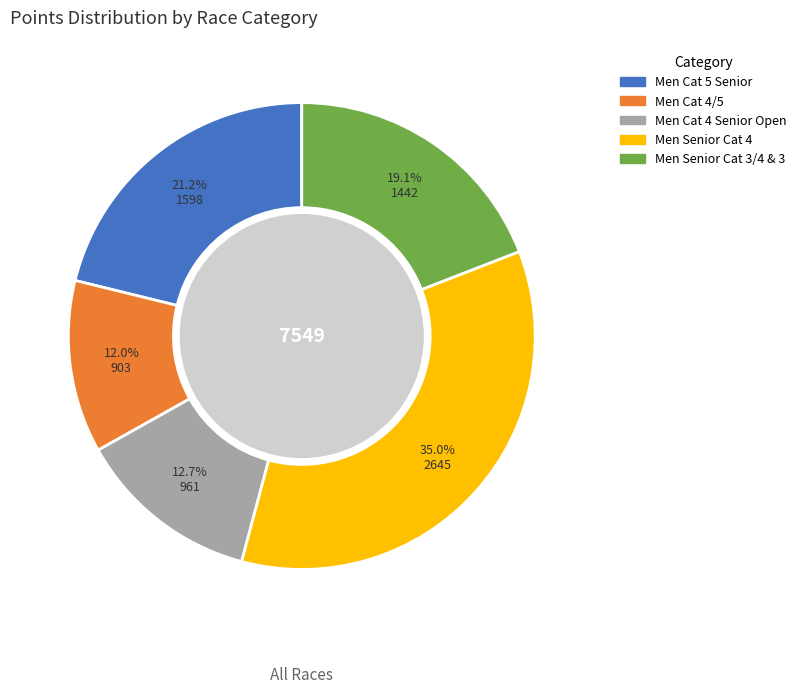

How many slices are in this pie chart?

5